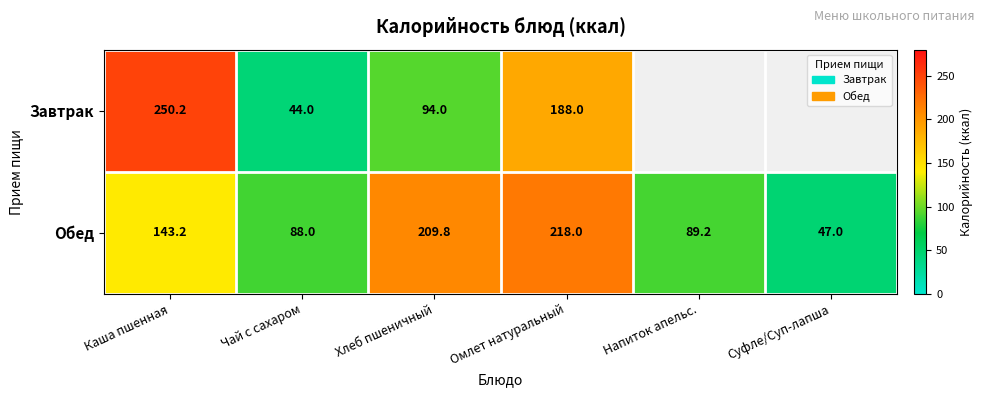

What is the maximum value for Обед?

218.0